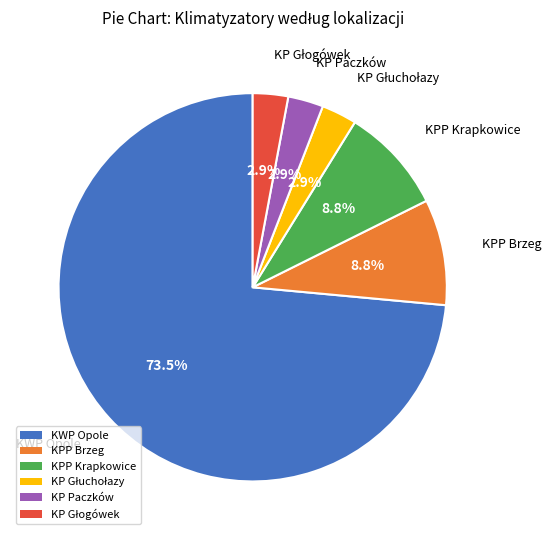

What percentage is the KPP Krapkowice slice, to the nearest percent?

9%